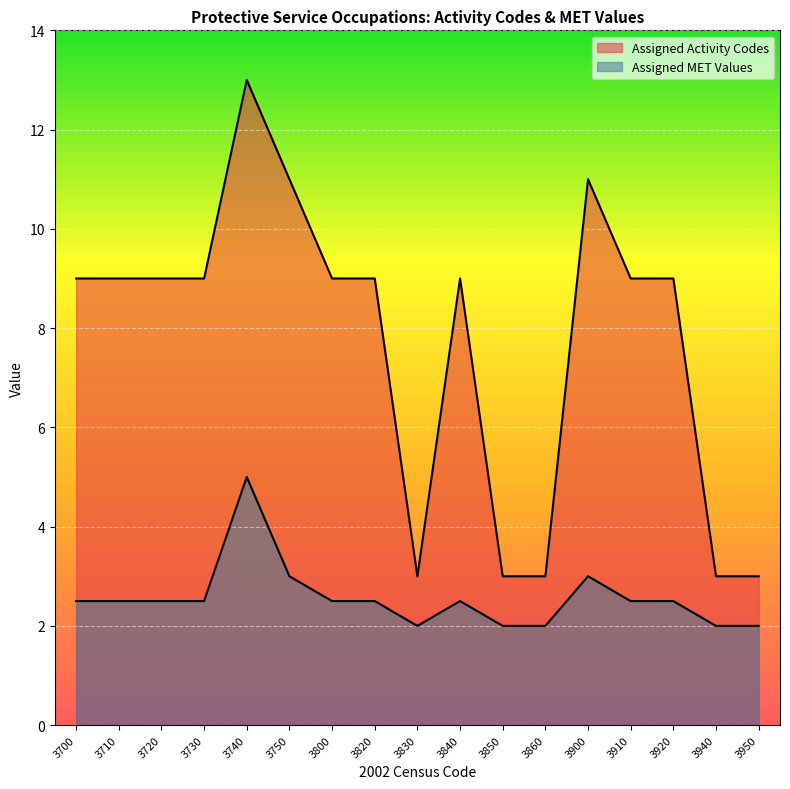

List the series in order of their peak value, highest first.

Assigned Activity Codes, Assigned MET Values